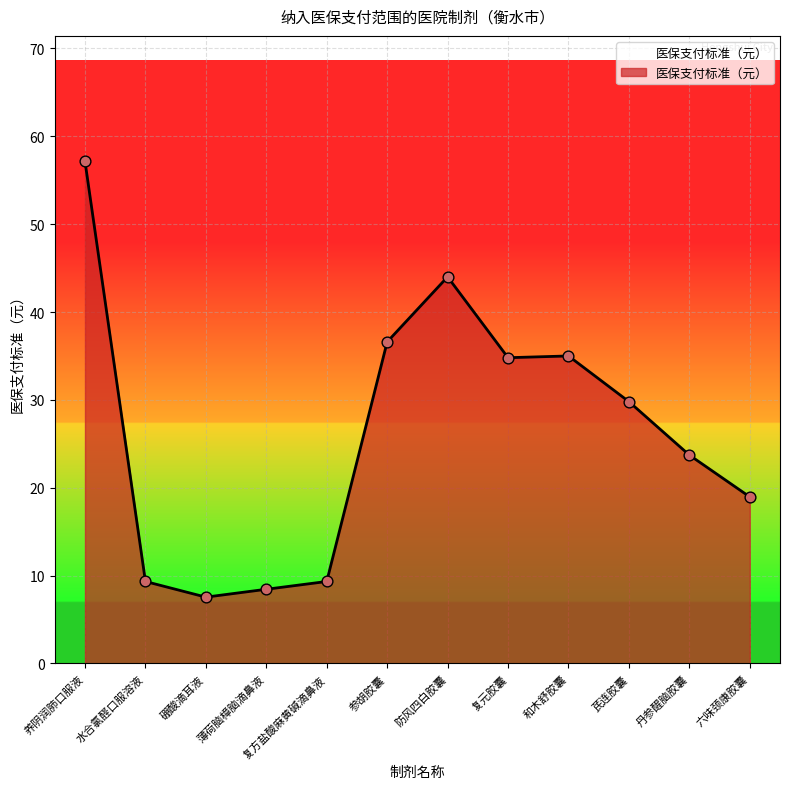

Approximately how many times larger is the value at 复方盐酸麻黄碱滴鼻液 compared to 六味颈康胶囊?

0.5